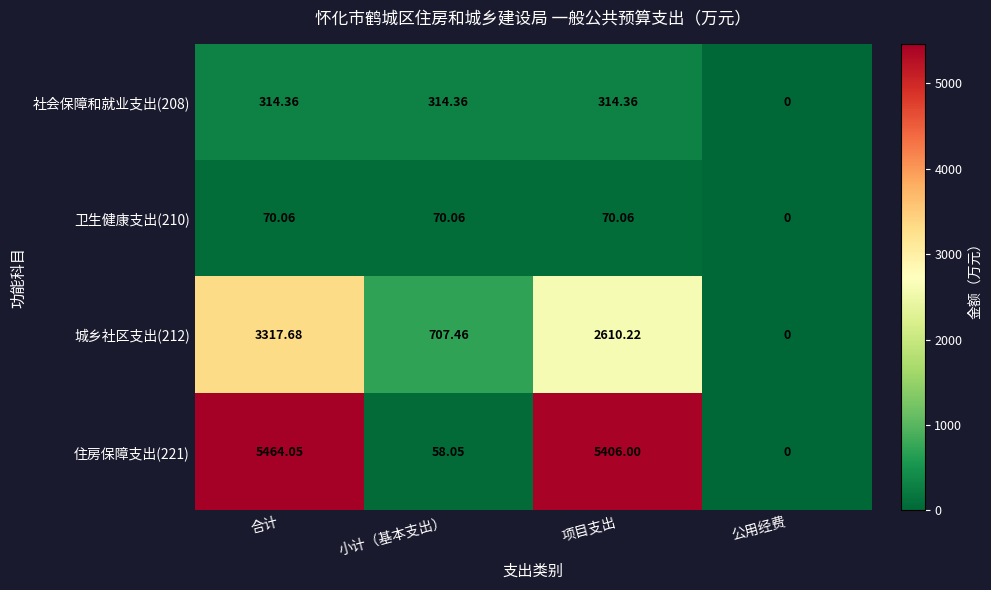

Where is 社会保障和就业支出(208) nearest to the value 157?

公用经费